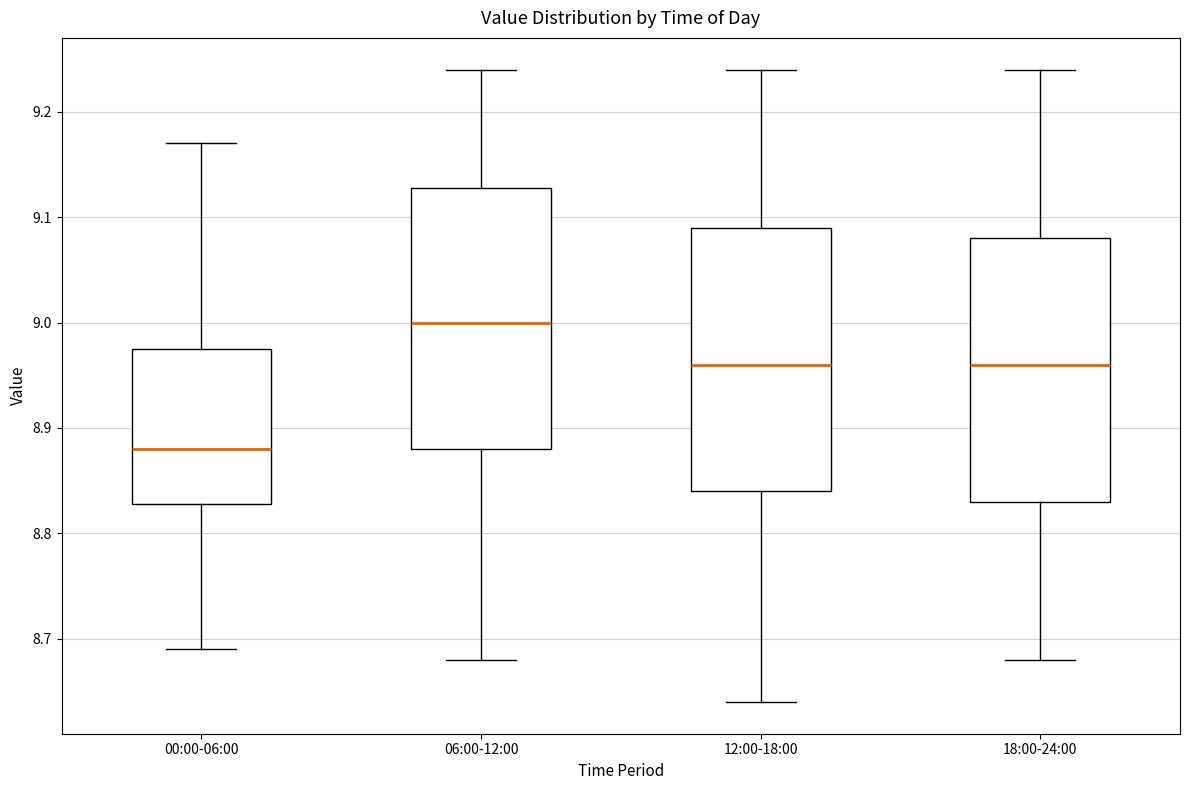

Reading left to right, read every box against the y-axis: the position of its median line, the range the box covers, and the ends of its whiskers. The values are not printed on the chart, so give them approximately, as read against the axis.

00:00-06:00: median 8.88, box 8.83 to 8.98, whiskers 8.69 to 9.17
06:00-12:00: median 9.00, box 8.88 to 9.13, whiskers 8.68 to 9.24
12:00-18:00: median 8.96, box 8.84 to 9.09, whiskers 8.64 to 9.24
18:00-24:00: median 8.96, box 8.83 to 9.08, whiskers 8.68 to 9.24